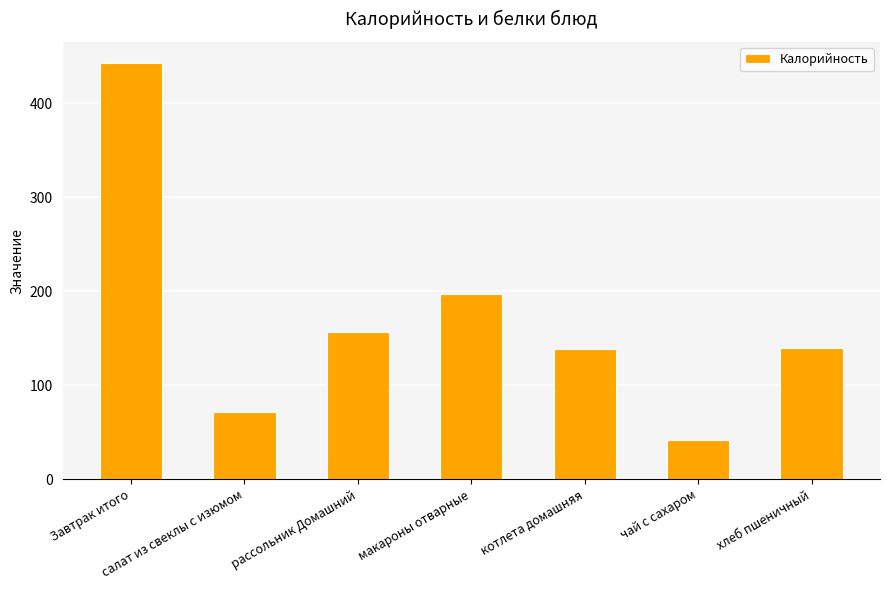

The value at Завтрак итого is 632. True or false?

False